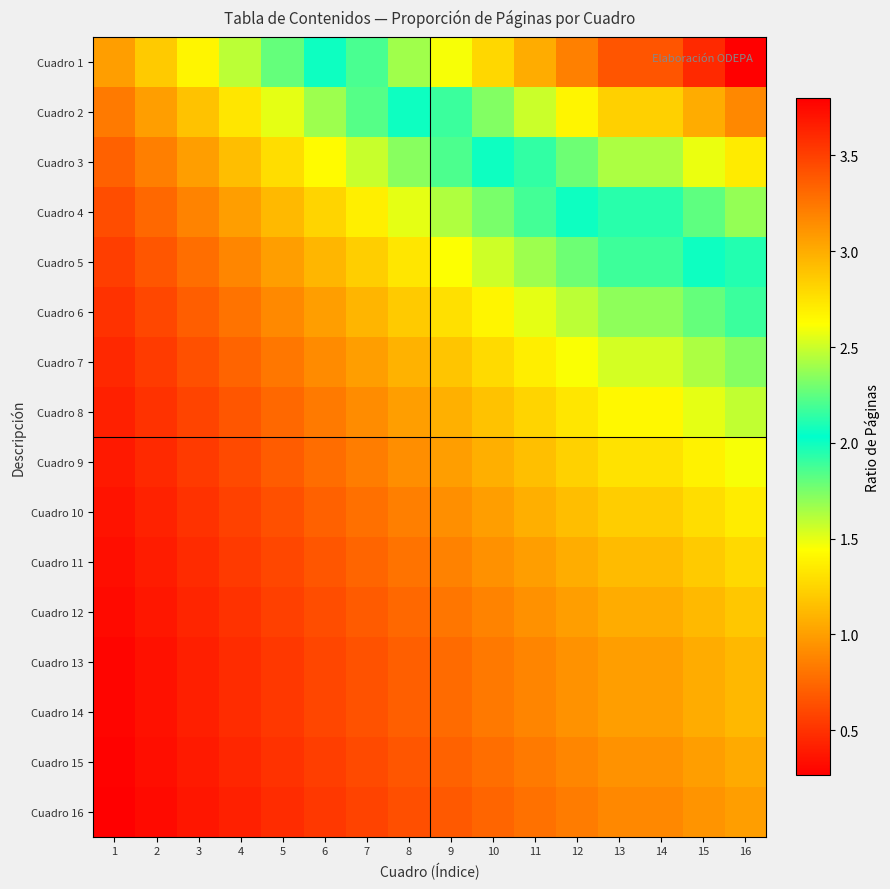

What is the total value across all series at 16?

28.9